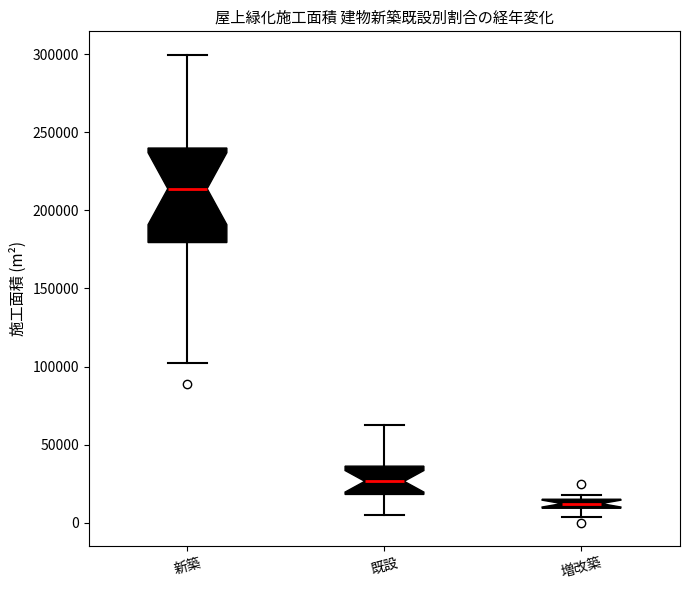

Which box has the lowest median line?

増改築